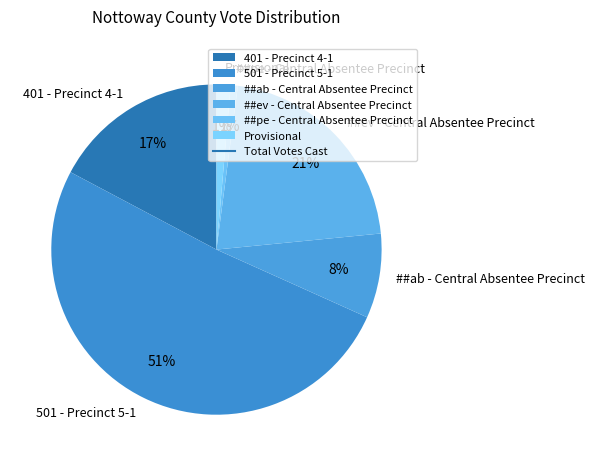

Is ##pe - Central Absentee Precinct the majority of the pie?

No